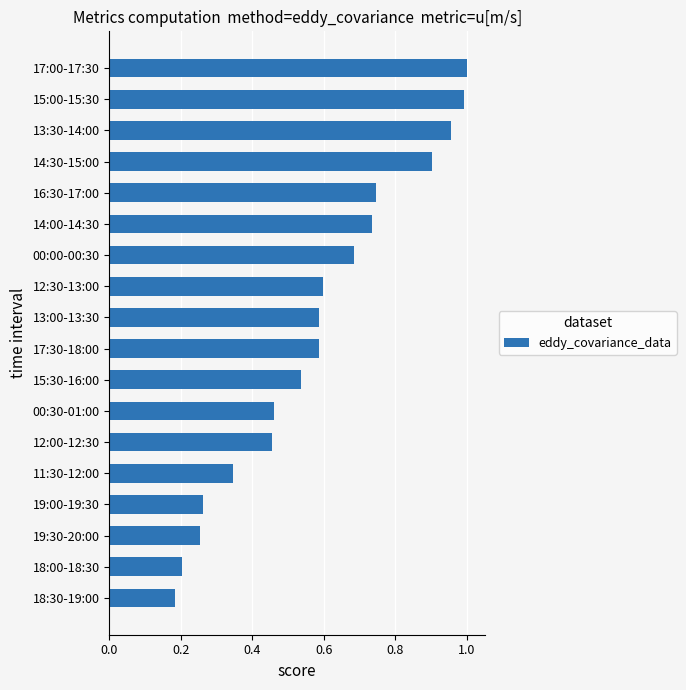

True or false: the data shows 1.0 at 17:00-17:30.

True